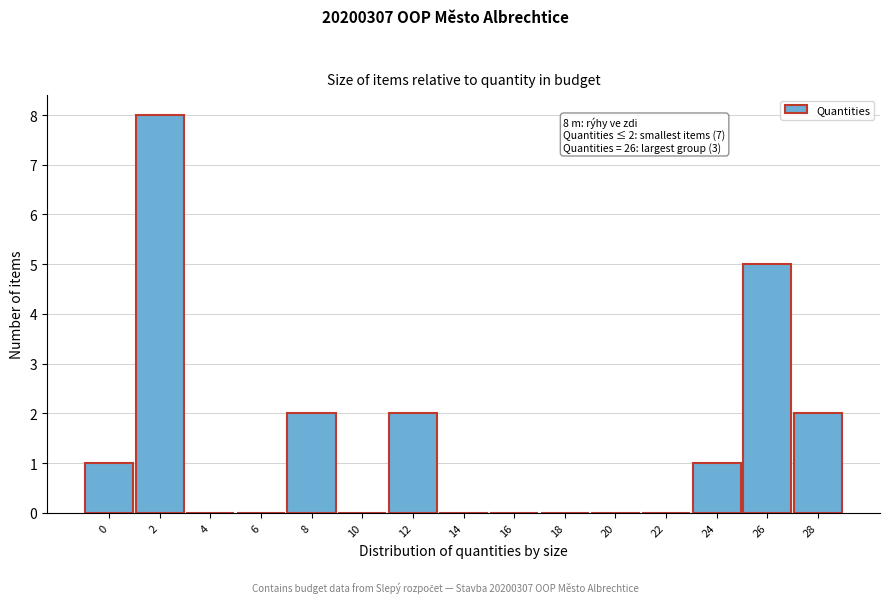

Reading left to right, transcribe all the data shown in this chart.

0=1	2=8	4=0	6=0	8=2	10=0	12=2	14=0	16=0	18=0	20=0	22=0	24=1	26=5	28=2